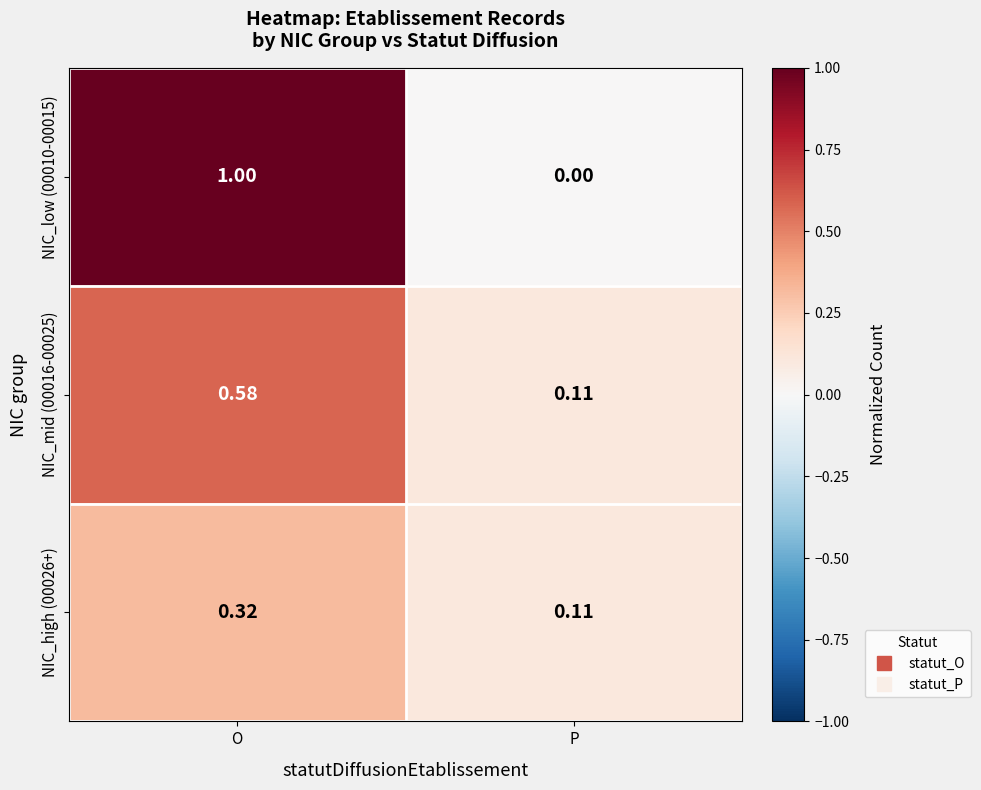

Is the value of NIC_mid (00016-00025) at O greater than the value of NIC_high (00026+) at O?

Yes